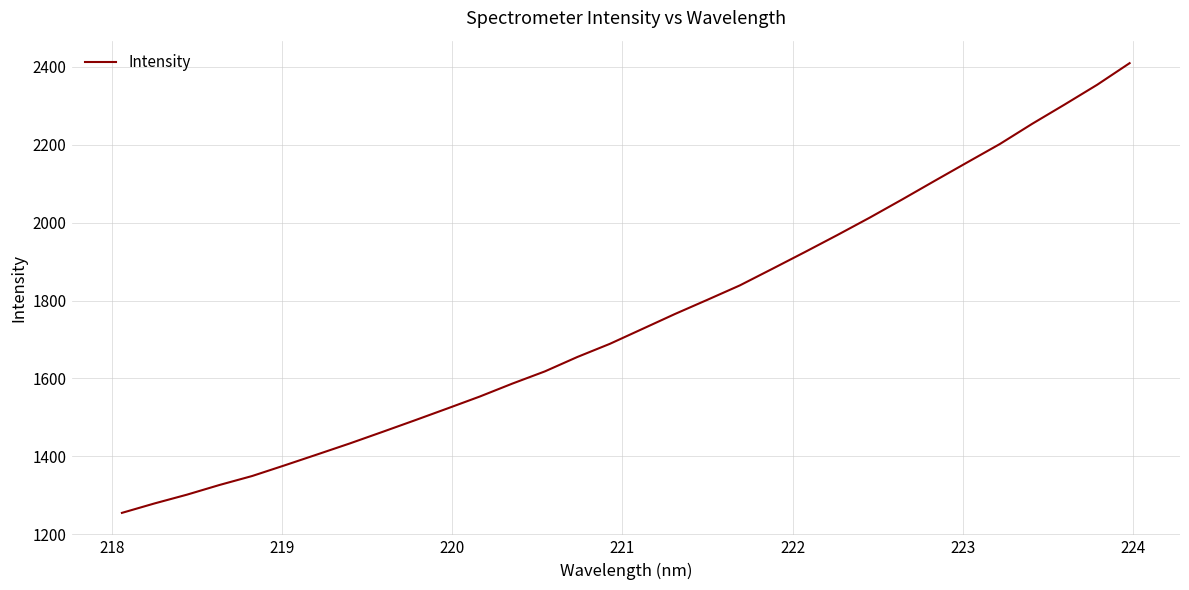

Count the number of data series in this chart.

1